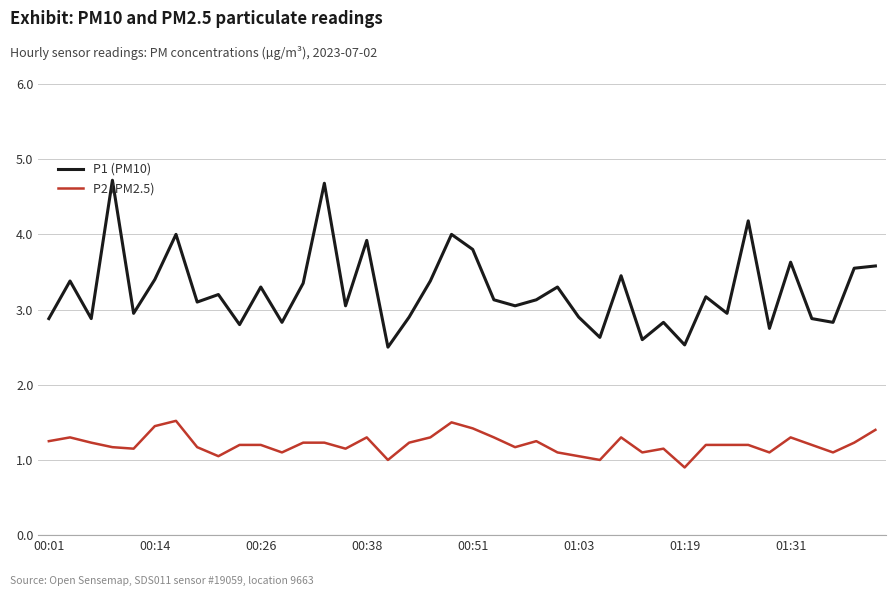

Which series has the largest total across all categories?

P1 (PM10)